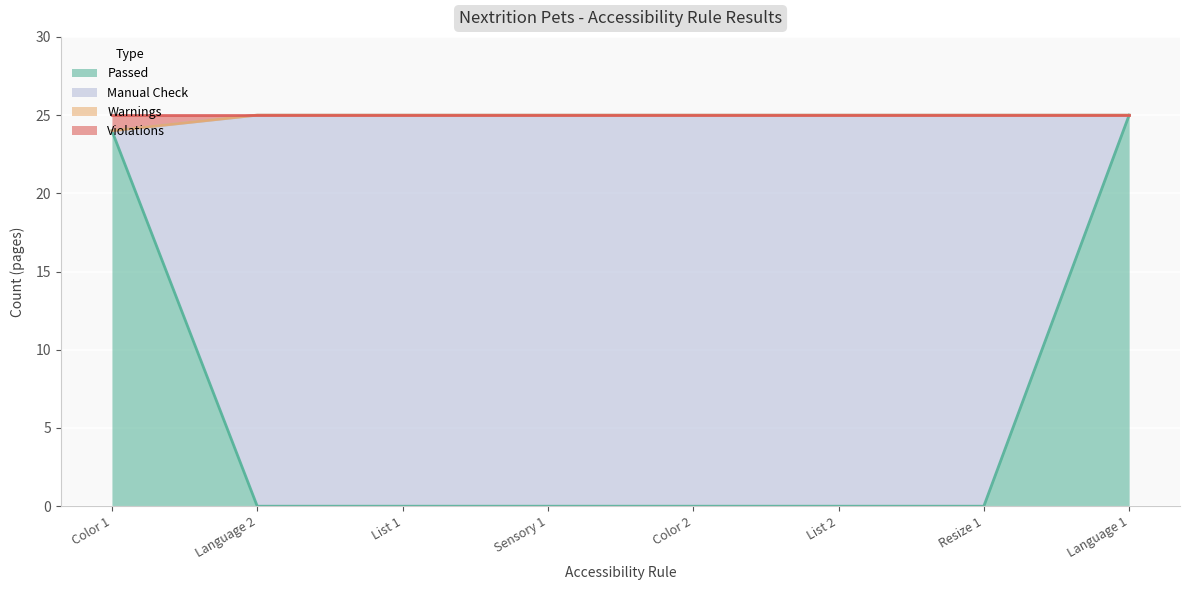

The value of Passed at List 1 is 0. True or false?

True